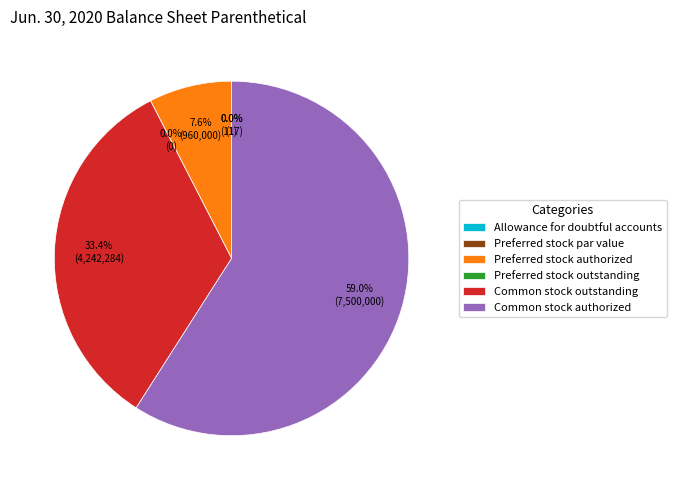

True or false: Preferred stock outstanding accounts for 12% of the total.

False